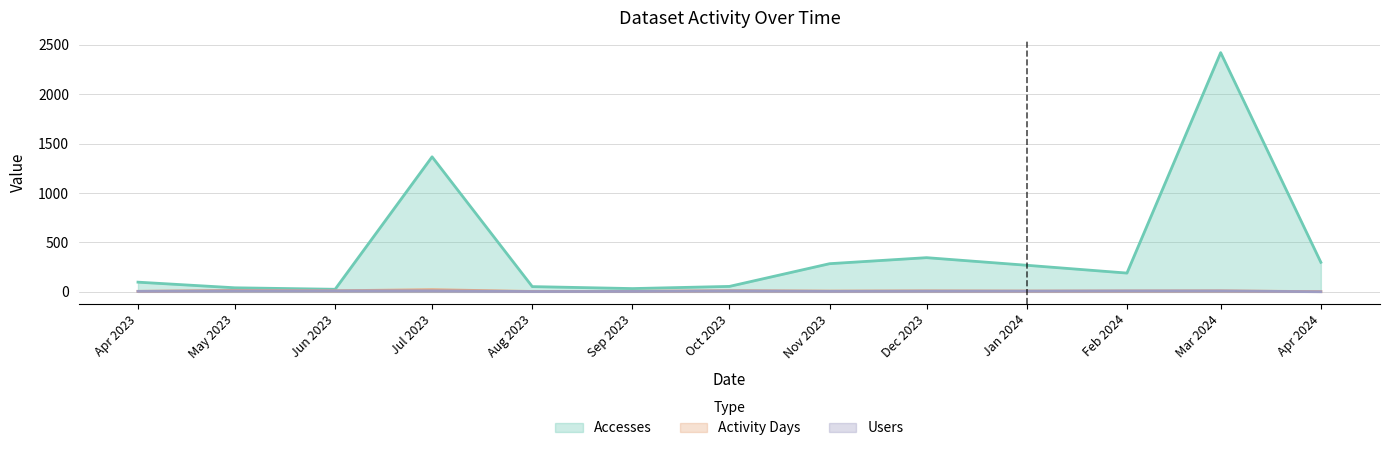

Read the Activity Days value at Mar 2024.

10